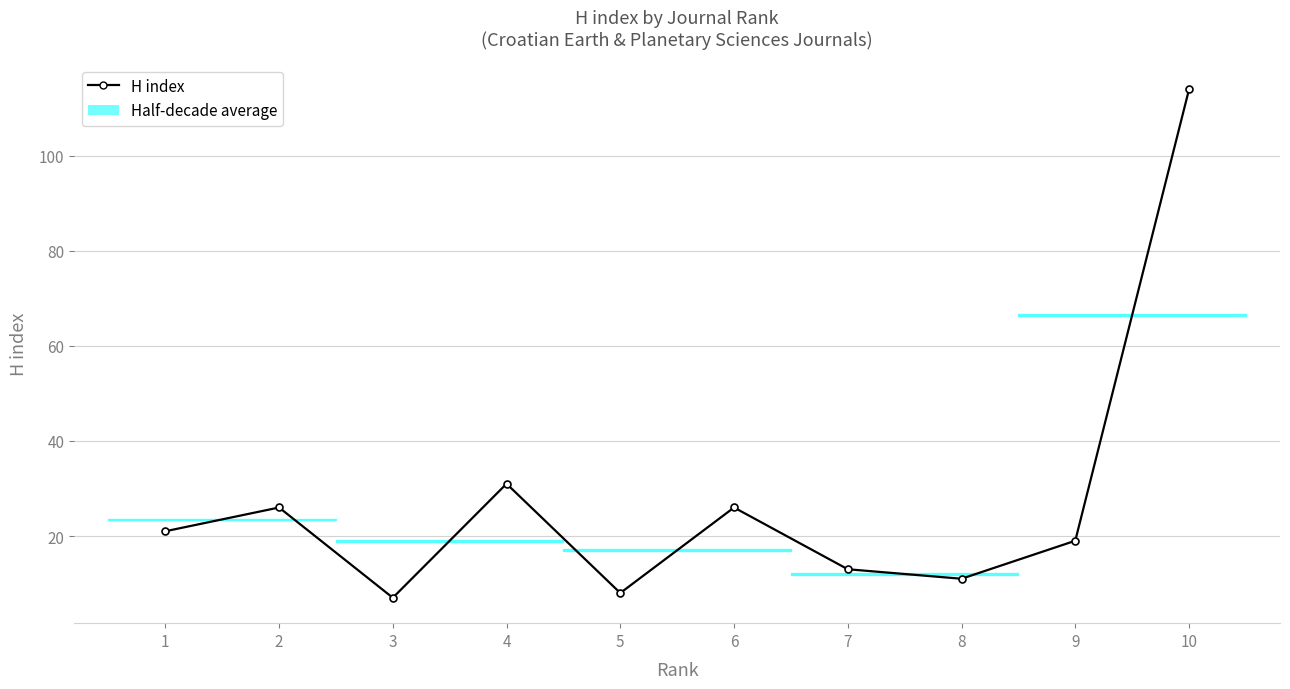

True or false: the data shows 8 at 5.

True